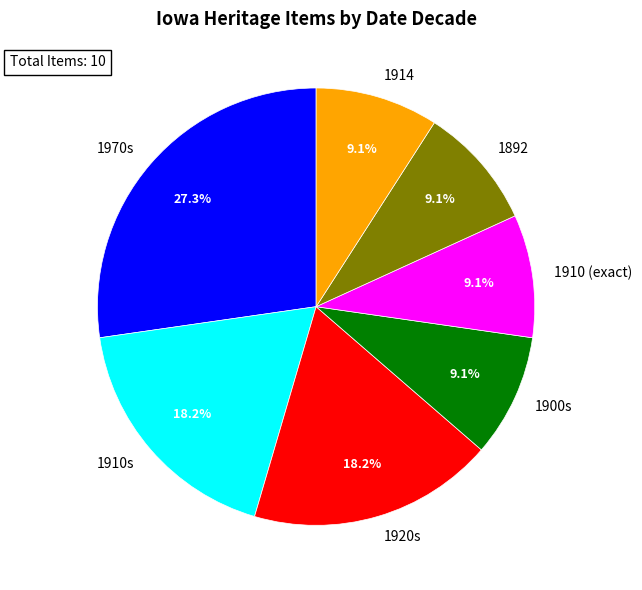

How much of the chart is everything except 1920s?

81.8%